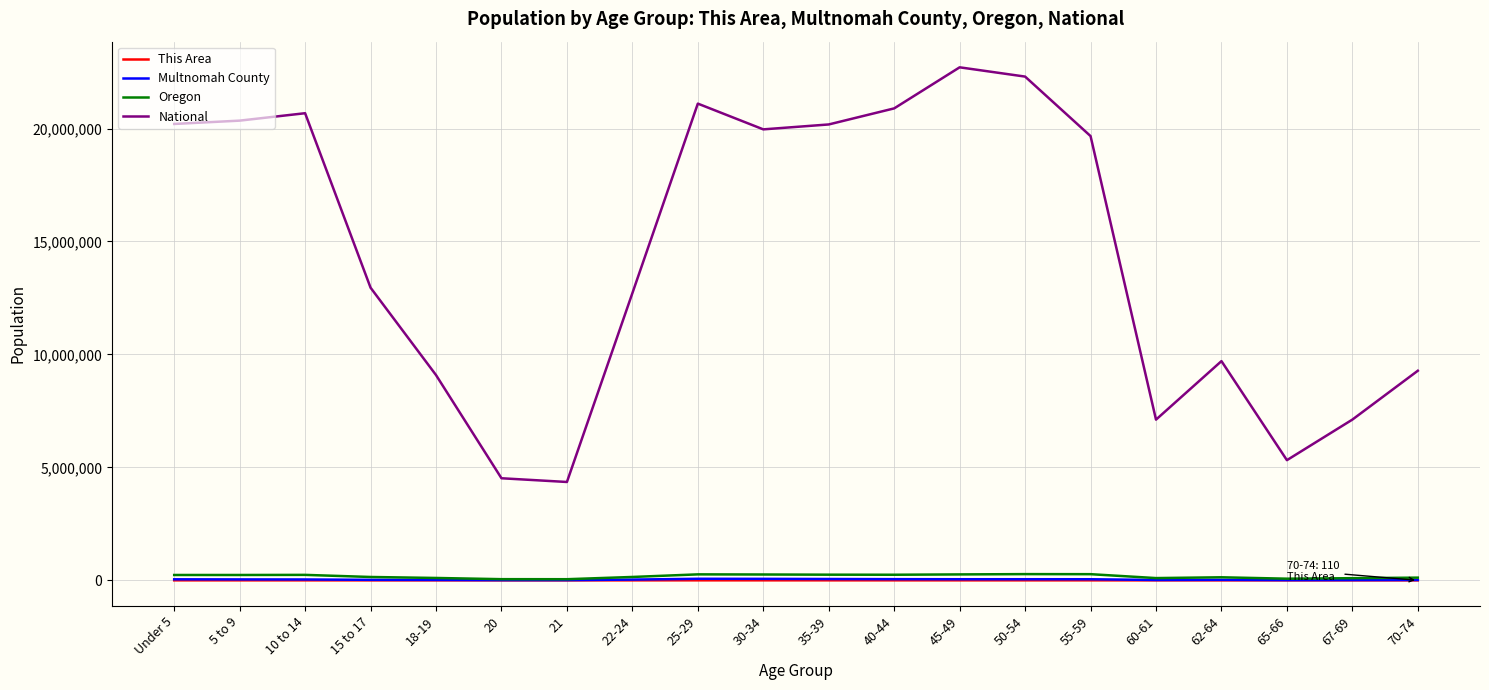

What is the greatest value displayed?

22708591